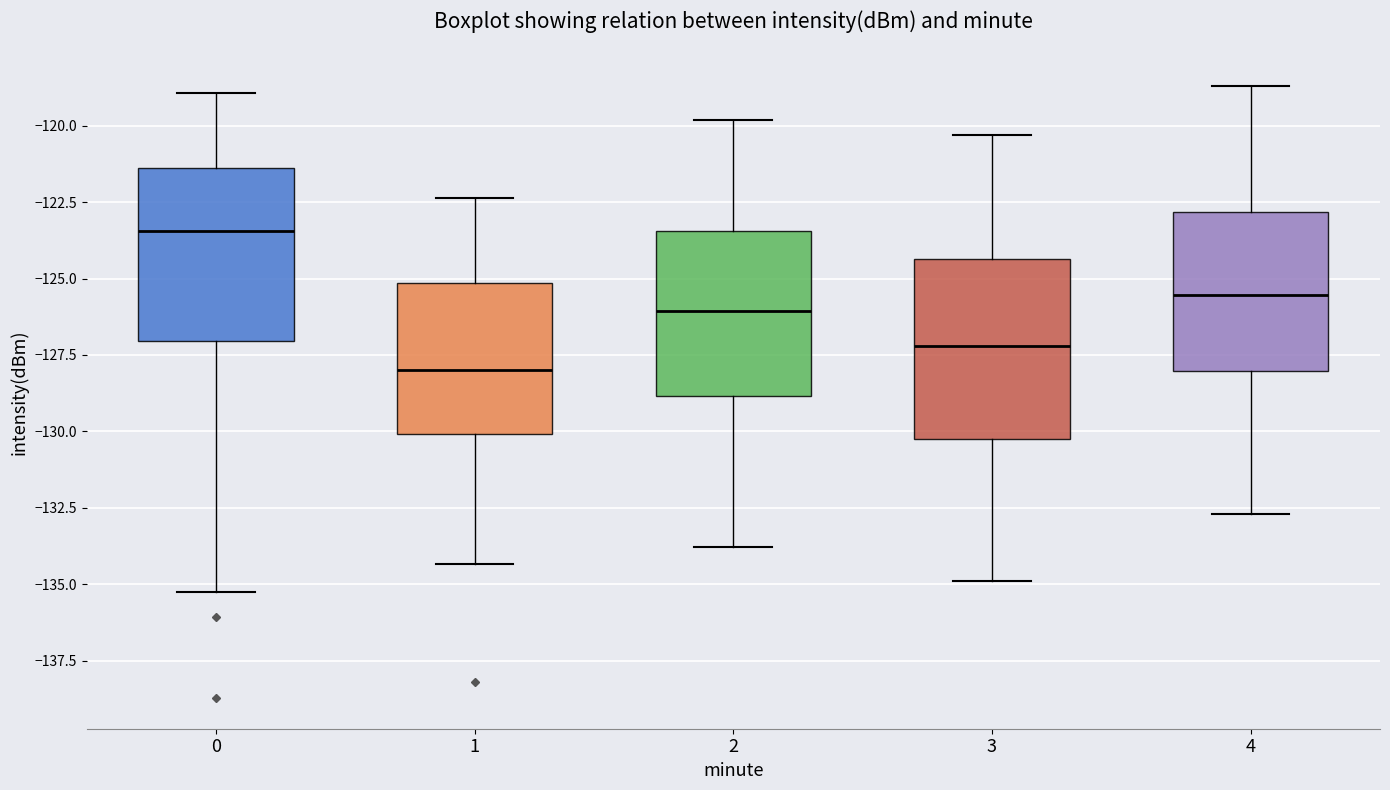

Reading left to right, read every box against the y-axis: the position of its median line, the range the box covers, and the ends of its whiskers. The values are not printed on the chart, so give them approximately, as read against the axis.

0: median -123.5, box -127.0 to -121.5, whiskers -135.0 to -119.0
1: median -128.0, box -130.0 to -125.0, whiskers -134.5 to -122.5
2: median -126.0, box -129.0 to -123.5, whiskers -134.0 to -120.0
3: median -127.0, box -130.0 to -124.5, whiskers -135.0 to -120.5
4: median -125.5, box -128.0 to -123.0, whiskers -132.5 to -118.5